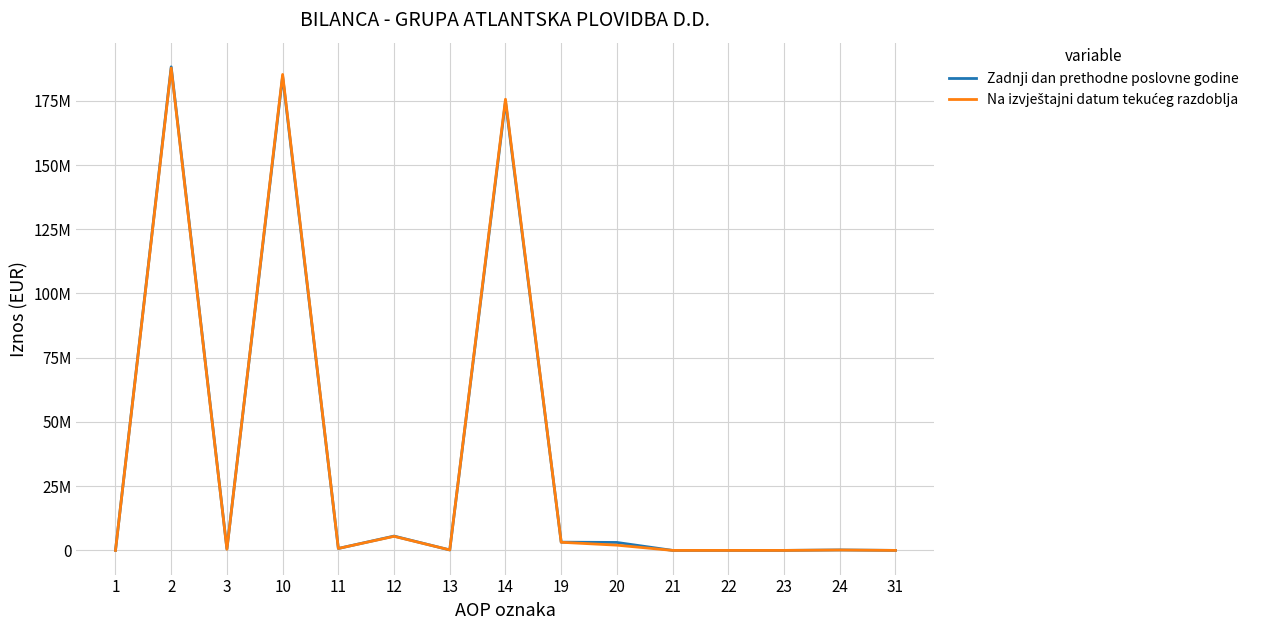

Does the chart display data point markers on the line(s)?

No